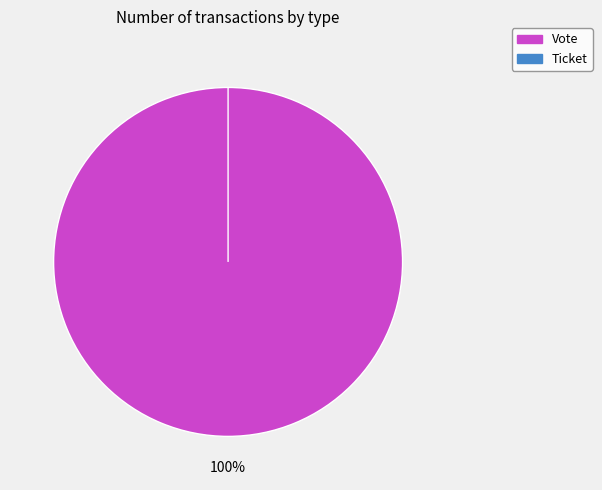

Which slice is the largest?

Vote